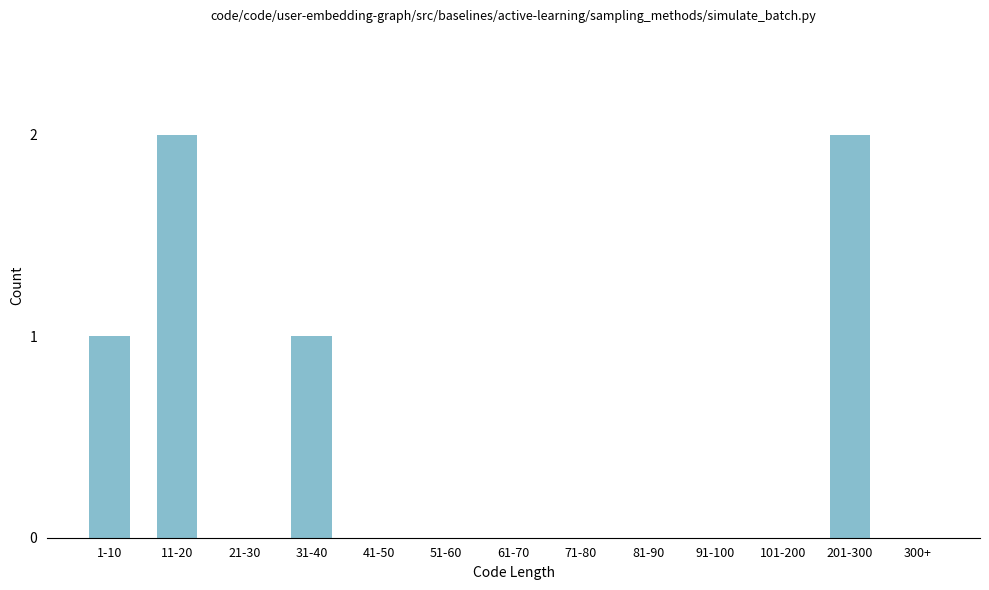

Reading right to left, list all the values displayed in this chart.

300+=0	201-300=2	101-200=0	91-100=0	81-90=0	71-80=0	61-70=0	51-60=0	41-50=0	31-40=1	21-30=0	11-20=2	1-10=1